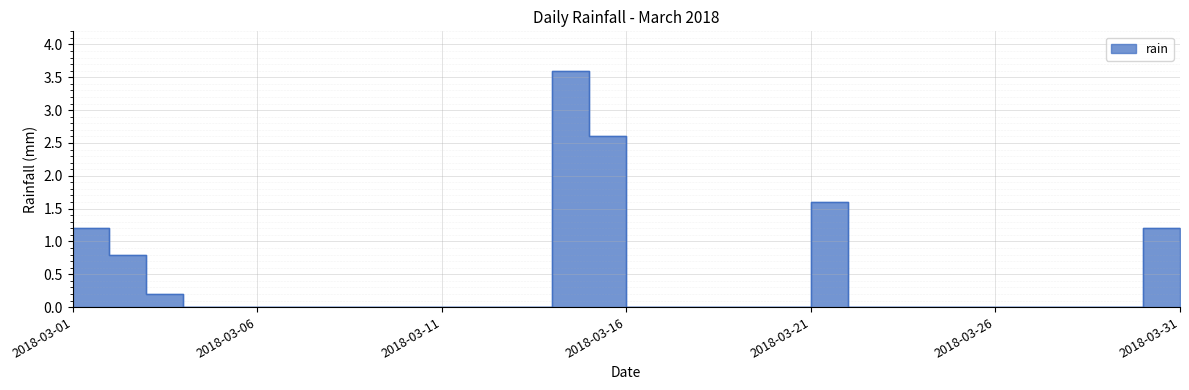

How many series are shown in this chart?

1